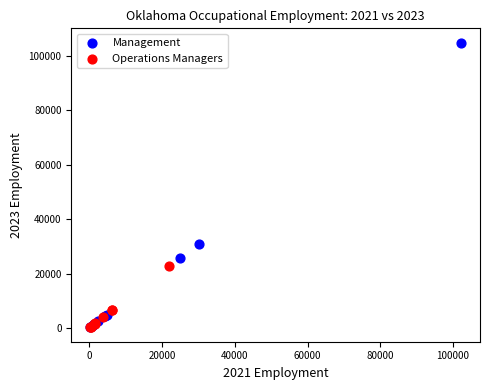

What are all the series names shown in the legend?

Management, Operations Managers